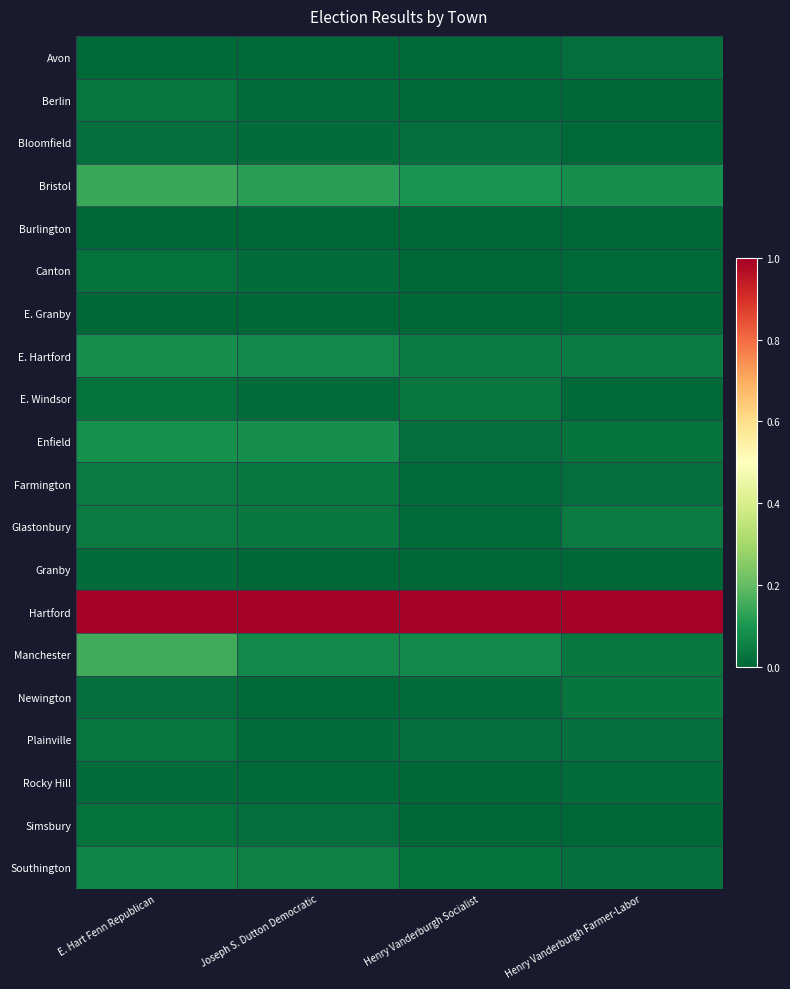

How many data points does each series have?

4